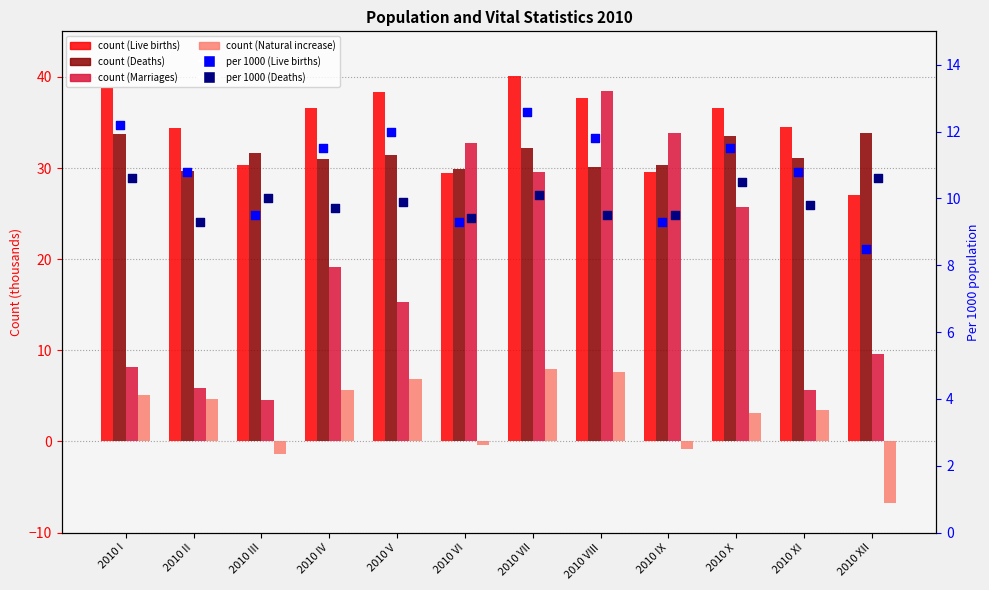

What is the total value across all series at 2010 VII?

132.5